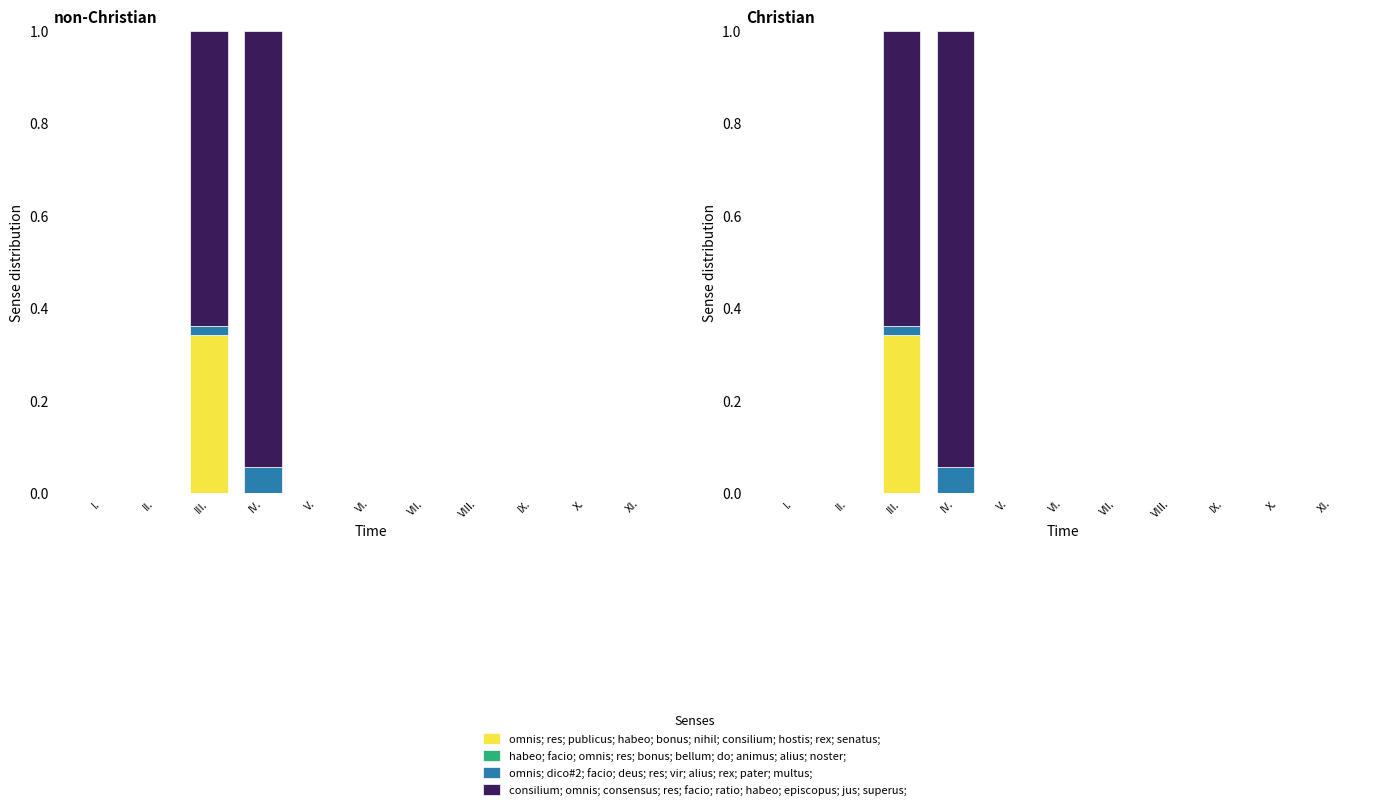

How many bars are there in total?

44